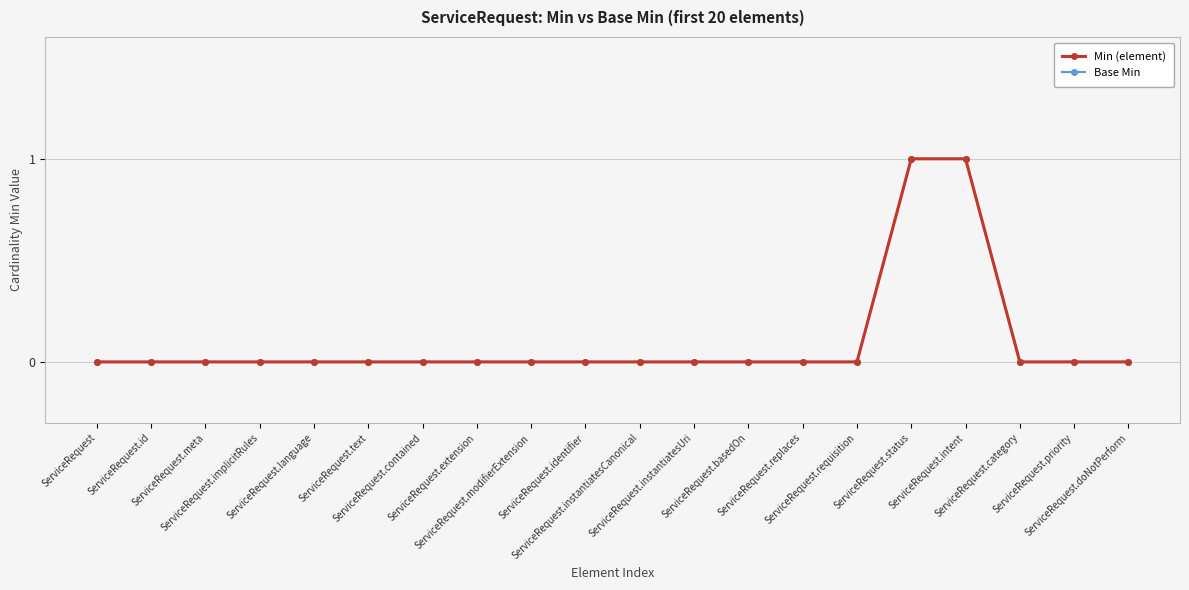

What is the maximum value for Base Min?

1